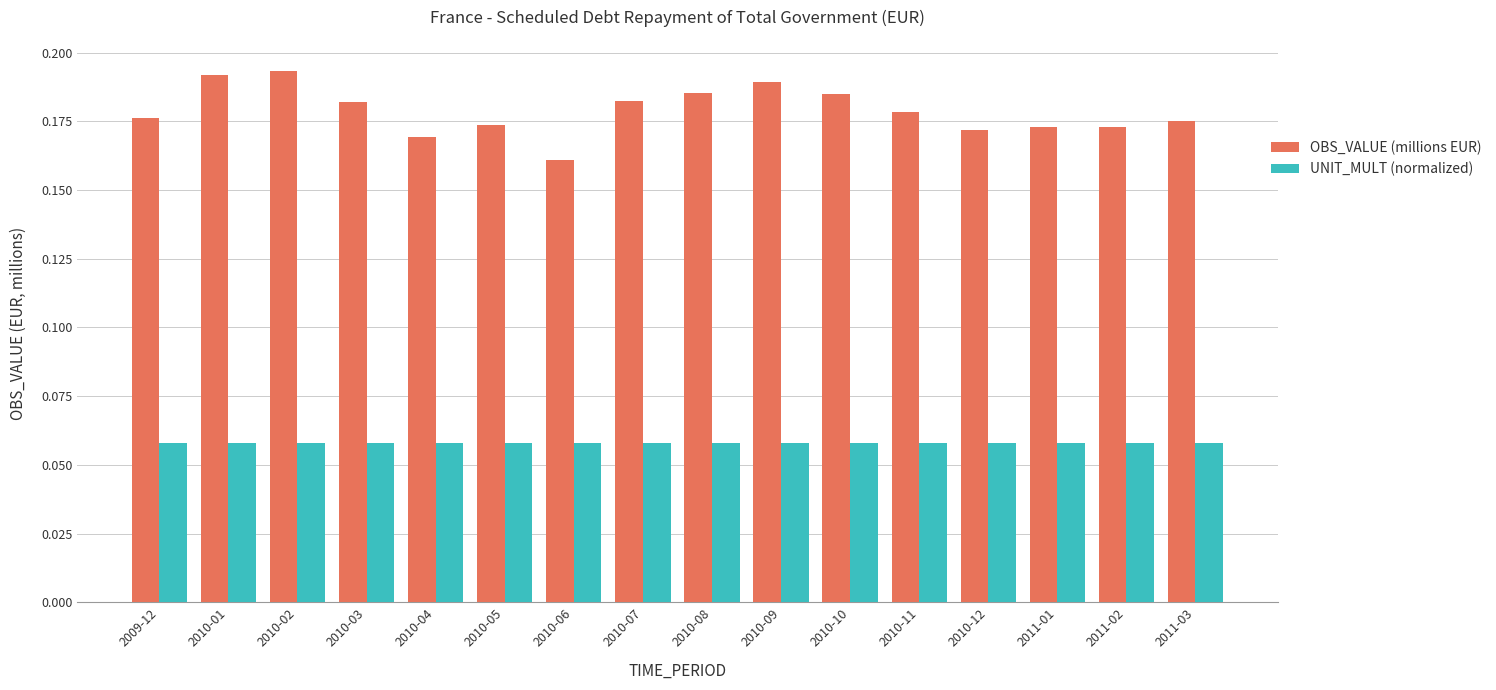

Are the bars grouped side by side (vs. stacked)?

Yes